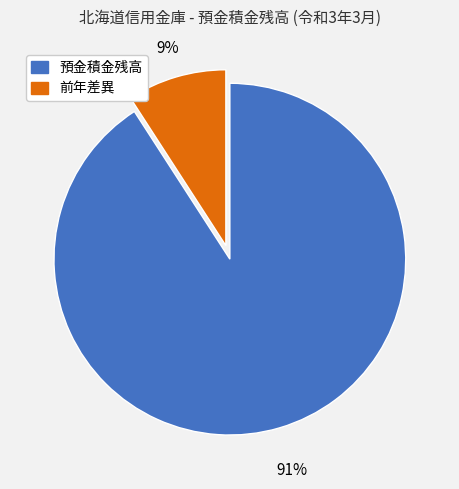

Do 前年差異 and 預金積金残高 together represent more than half of the pie?

Yes